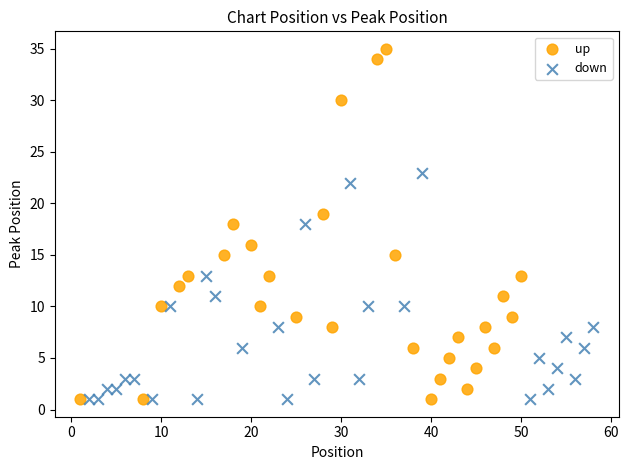

What are all the series names shown in the legend?

up, down